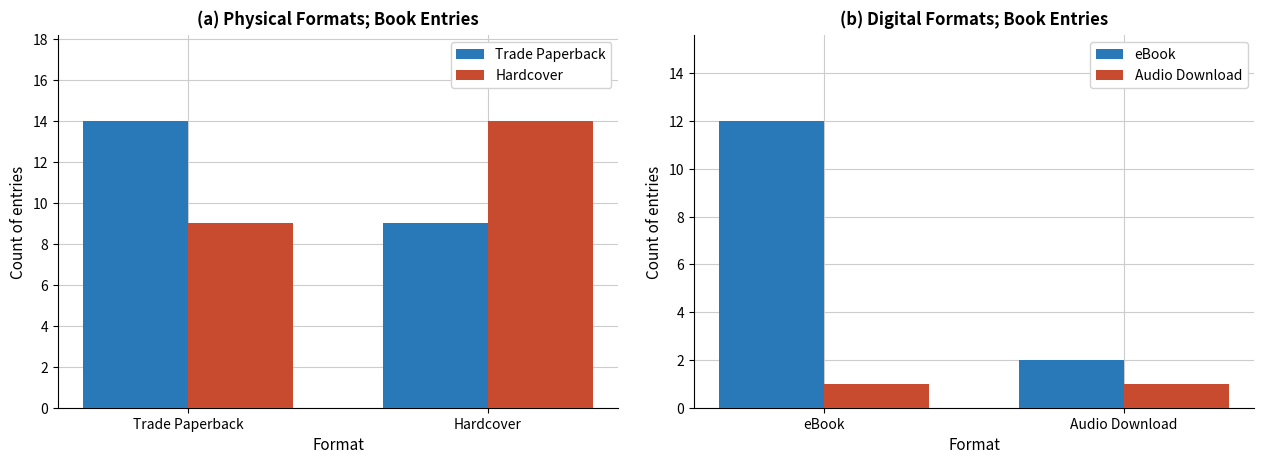

Reading left to right, extract all data points from this chart.

Trade Paperback: 14	9
Hardcover: 9	14
eBook: 12	2
Audio Download: 1	1